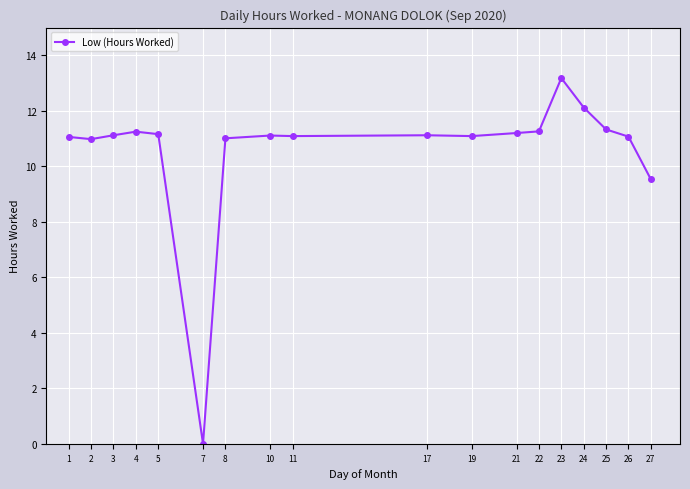

Where is the data nearest to the value 6?

27